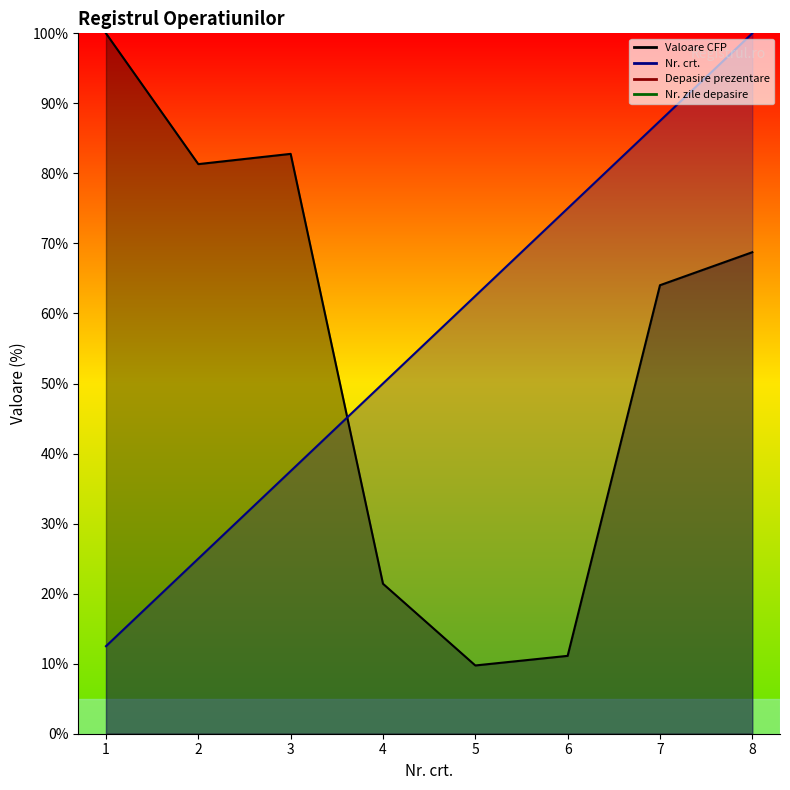

What is the minimum value shown in the chart?

9.7